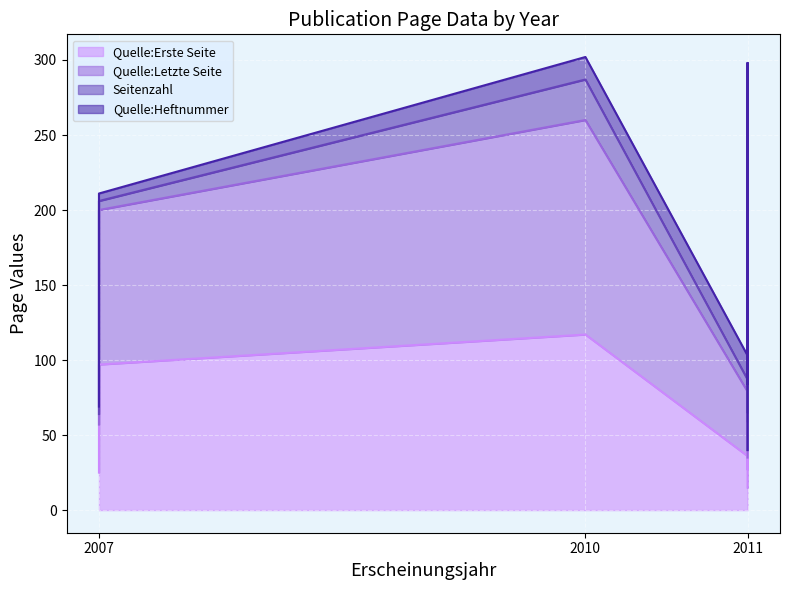

At which category does Quelle:Erste Seite reach its first local valley?

2011